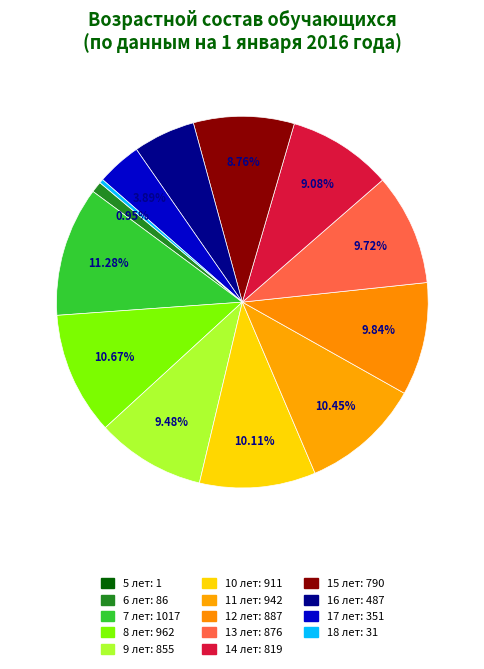

True or false: 14 лет accounts for 9% of the total.

True